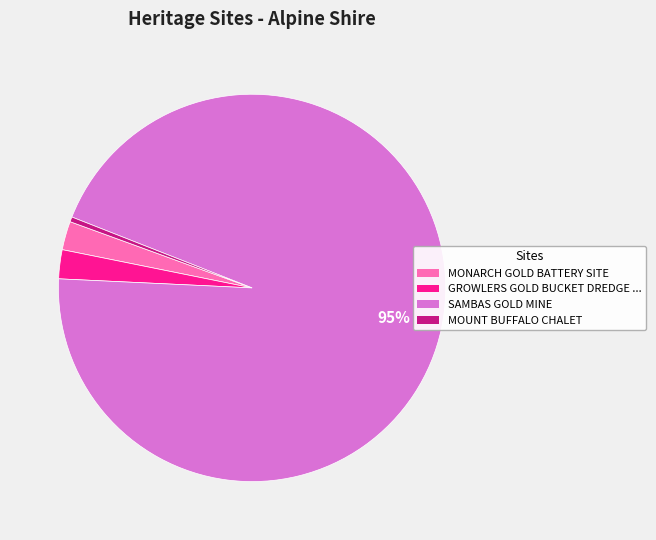

Does SAMBAS GOLD MINE represent more than half of the total?

Yes